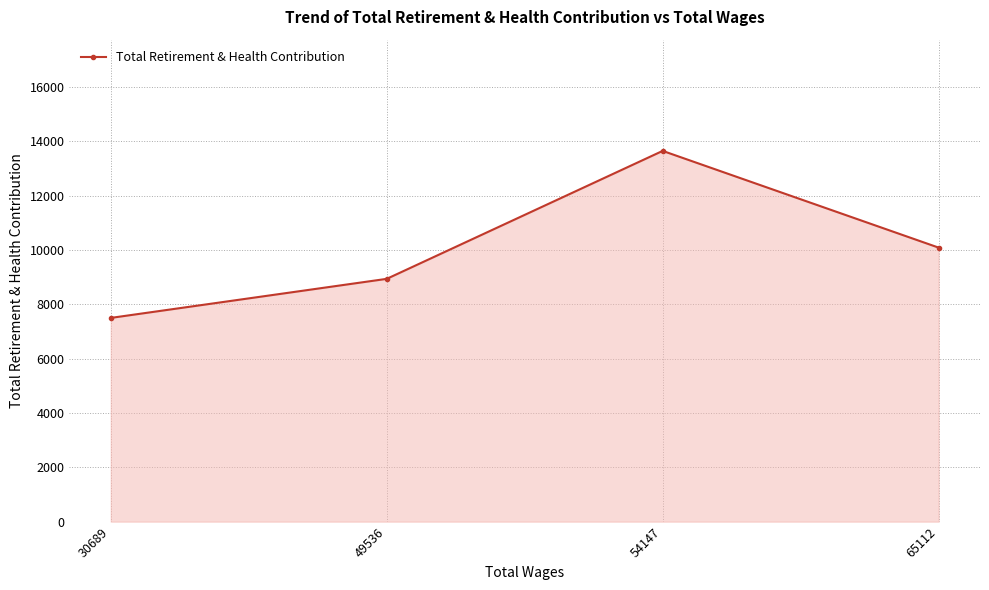

What is the ratio of the value at 65112 to the value at 30689?

1.3